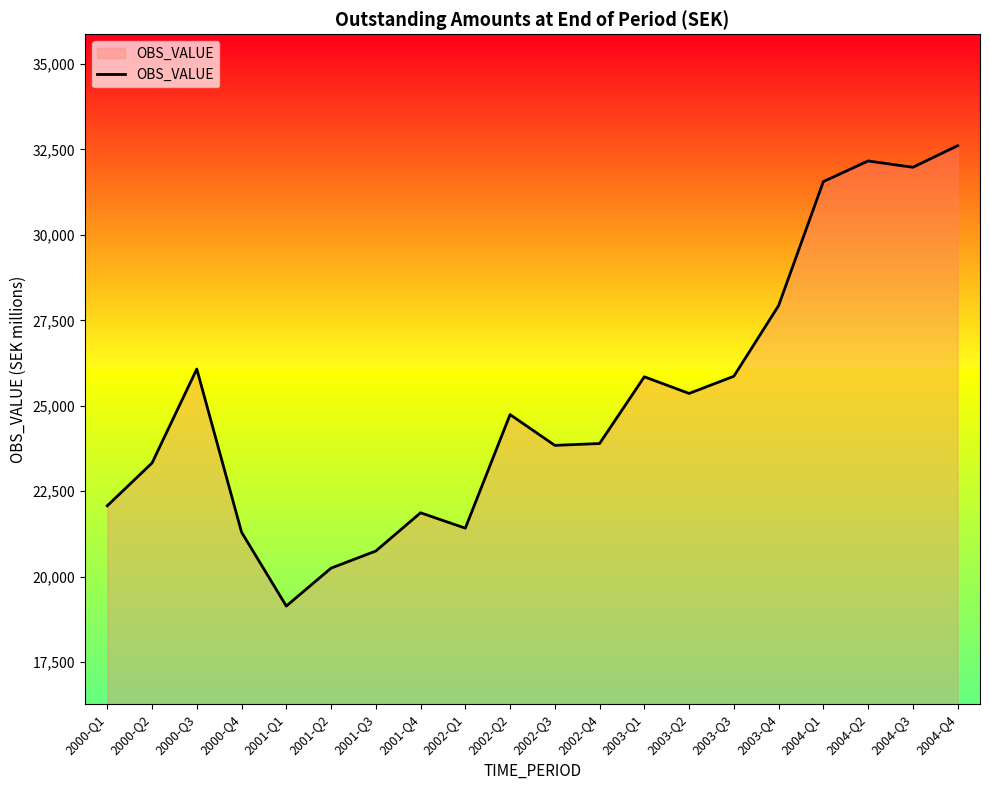

At which label does the data first exceed 24742?

2000-Q3